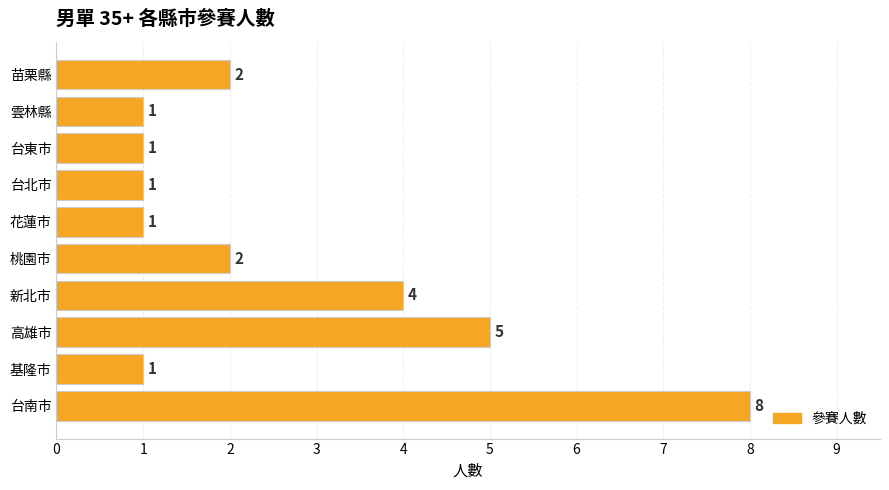

At which category does the chart reach its peak across all series?

台南市